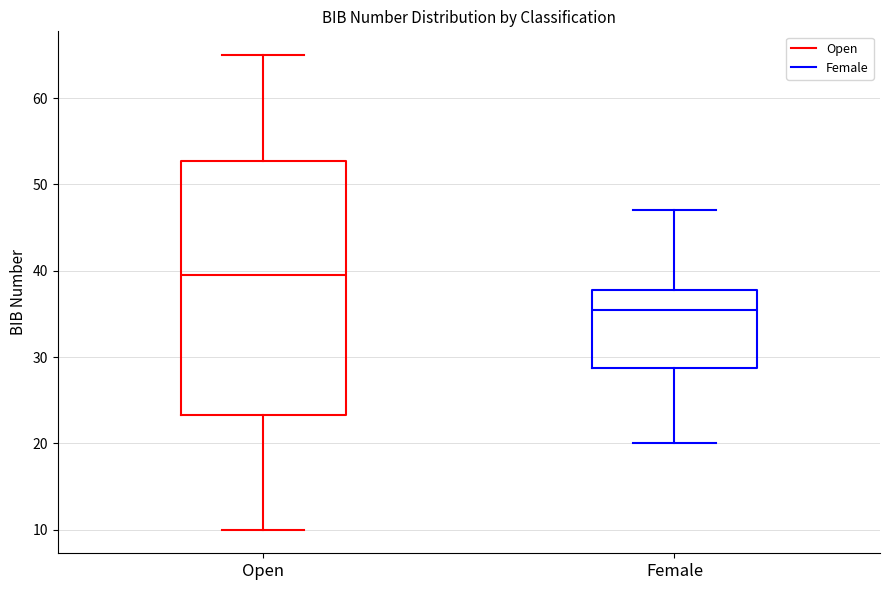

Comparing the boxes themselves (not the whiskers), which one is the tallest?

Open